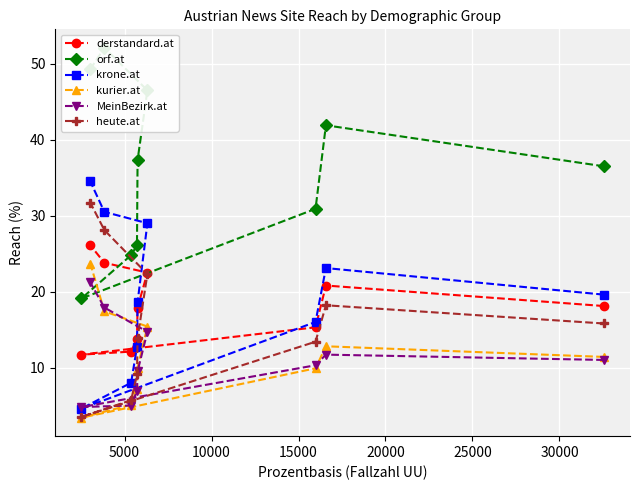

What is the value of the derstandard.at point at the 7th from the left?

22.5